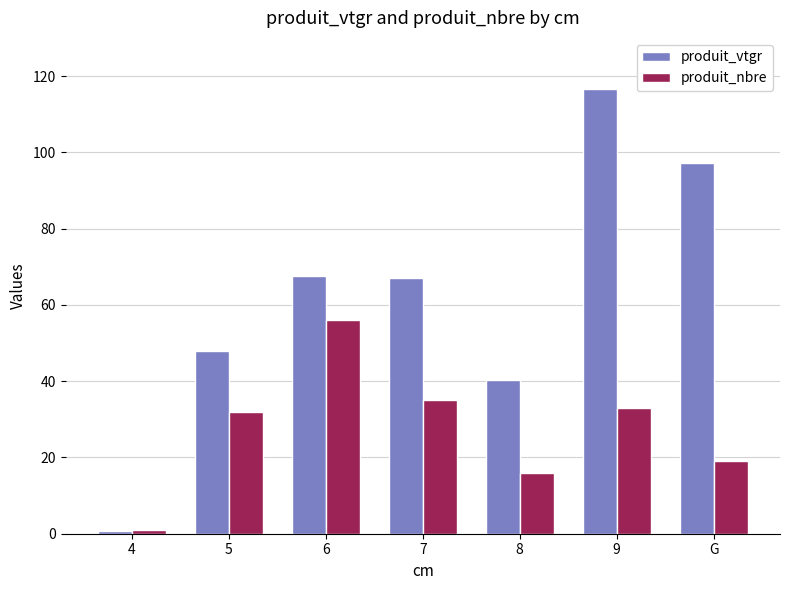

Which series has the widest spread of values?

produit_vtgr